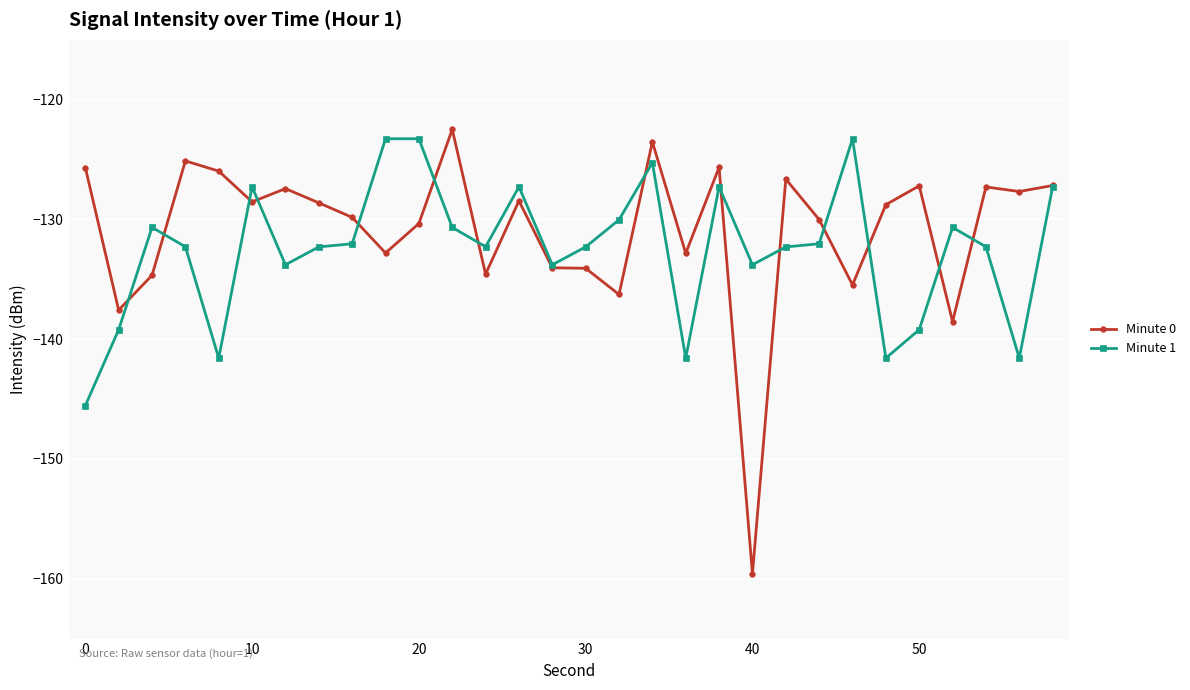

Which series has the widest spread of values?

Minute 0